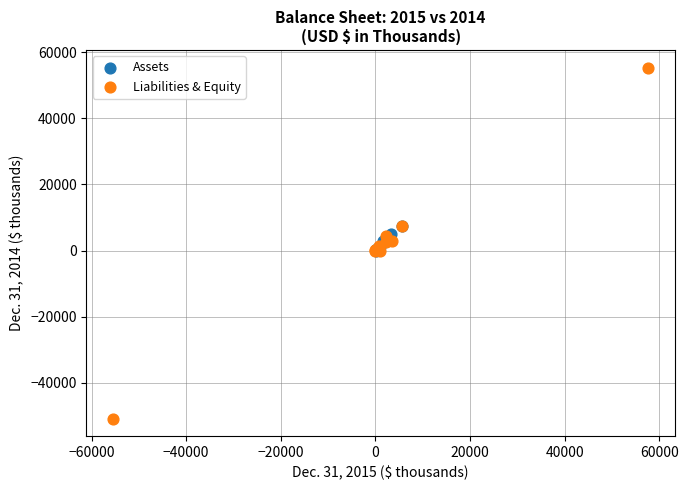

Which series contains the highest Y value?

Liabilities & Equity